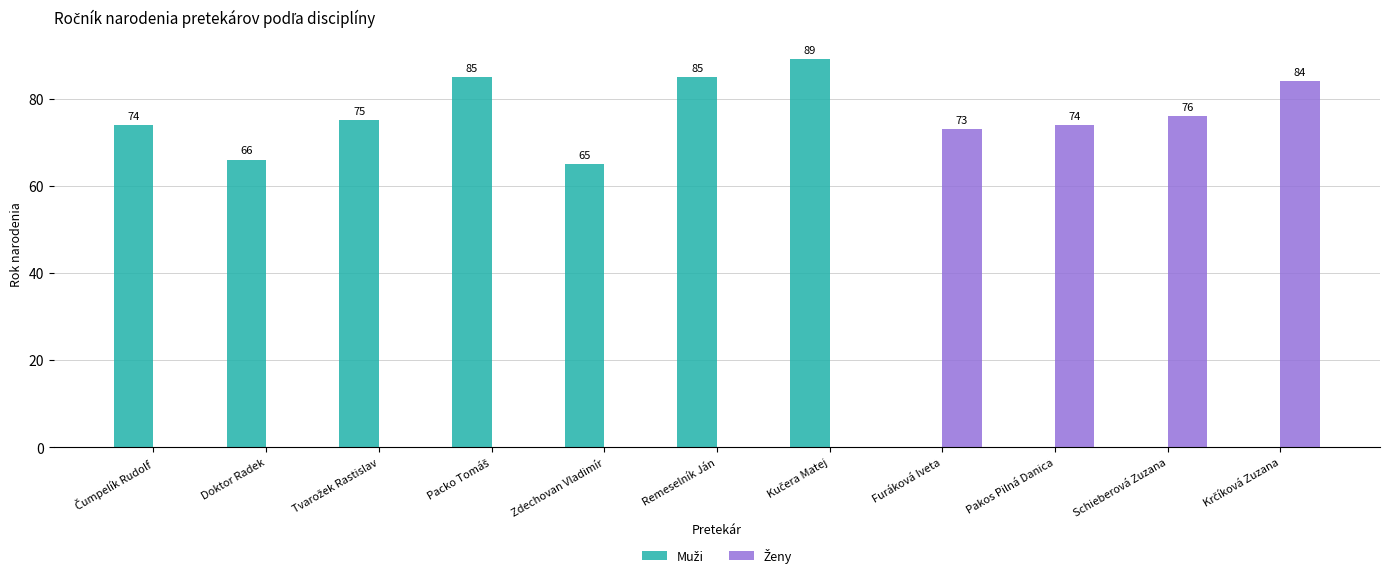

What is the greatest value displayed?

89